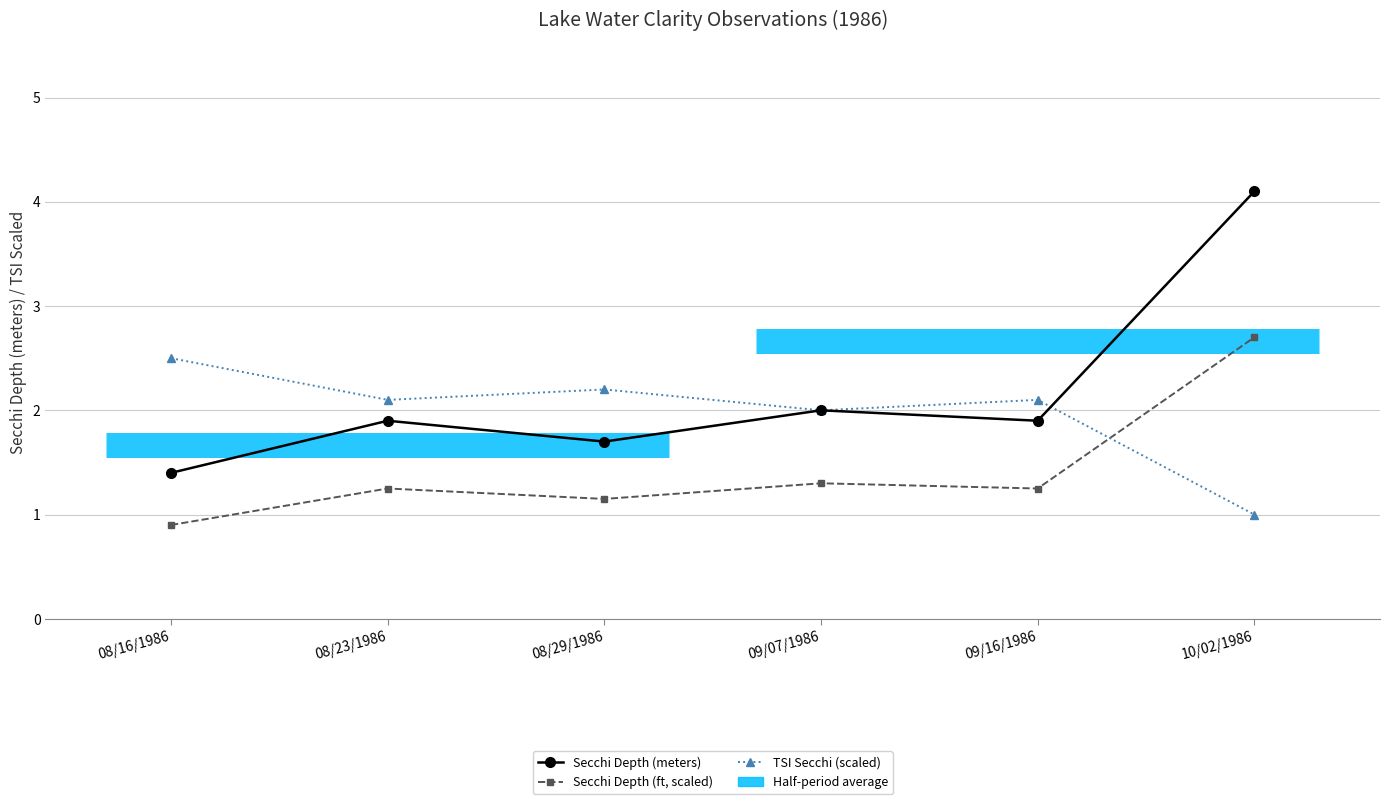

True or false: TSI Secchi (scaled) and Secchi Depth (meters) intersect in this chart.

True